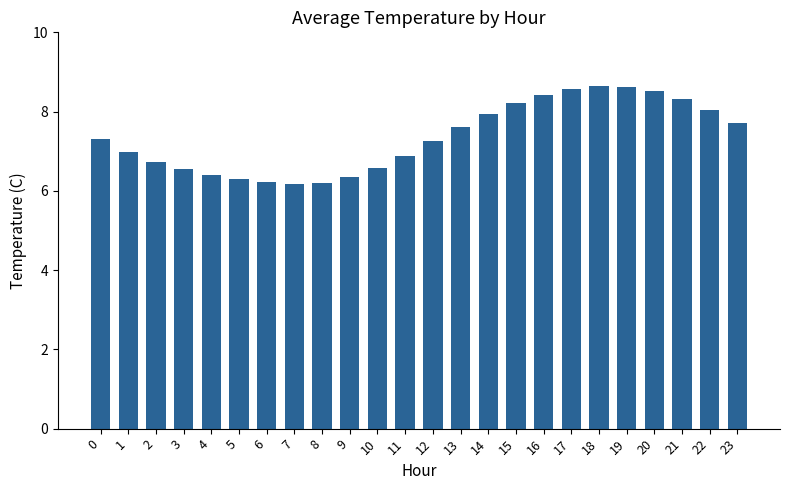

What is the sum of all values?

176.6